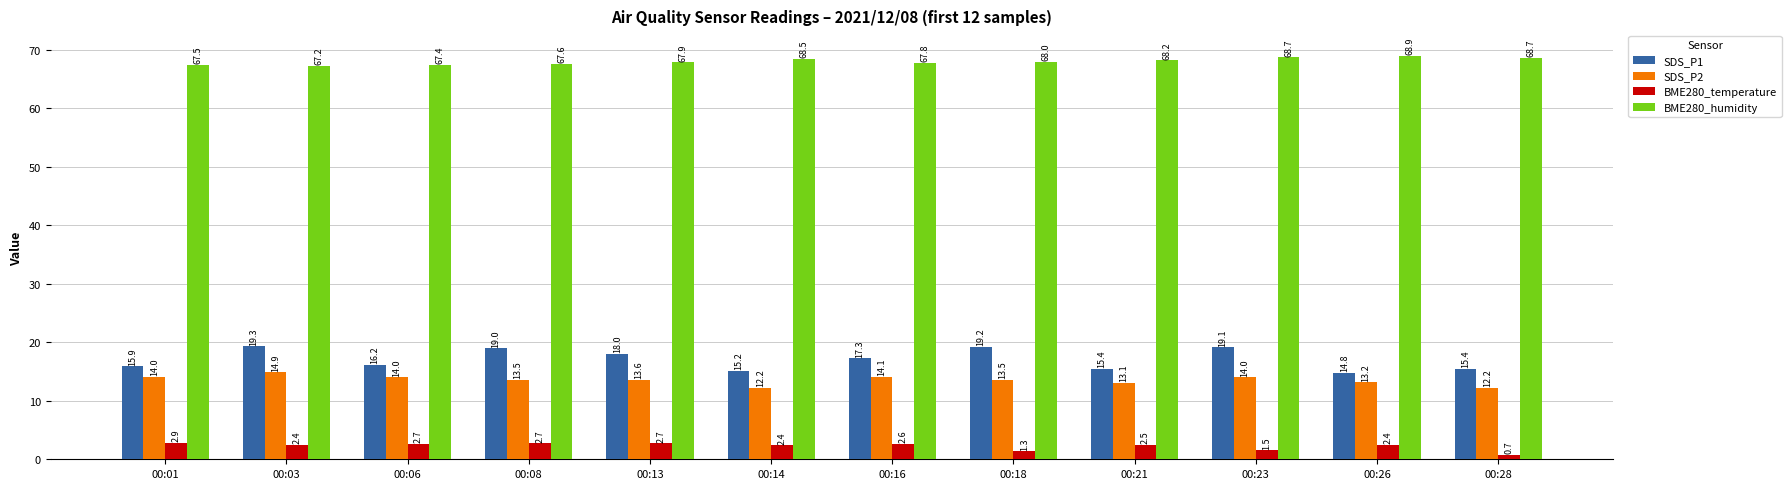

Between 00:08 and 00:16, which series saw the biggest shift?

SDS_P1